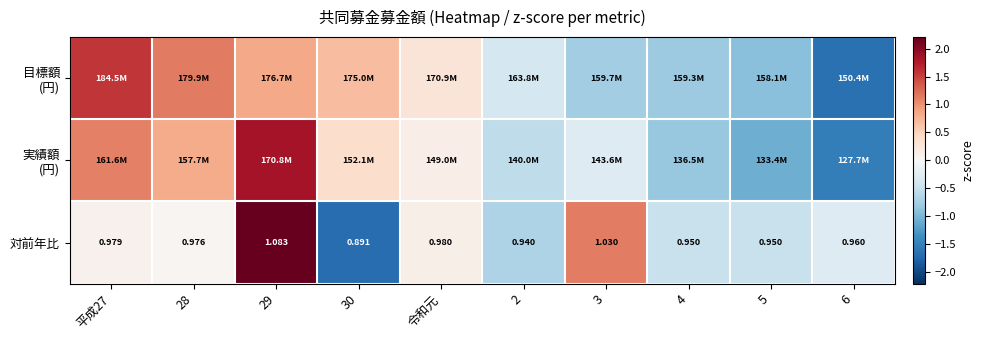

At which label is 実績額 (円) closest to 0?

令和元